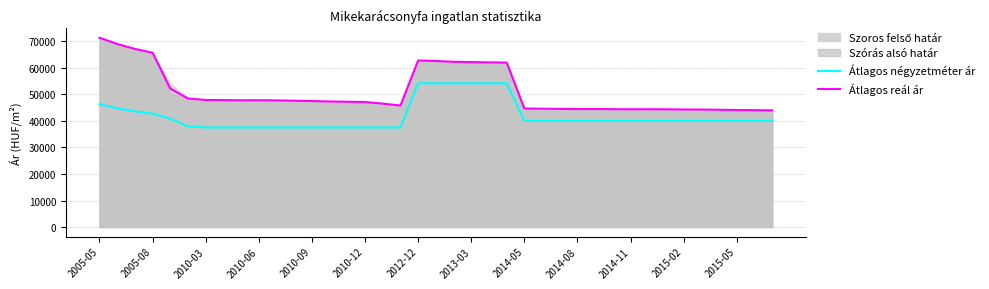

True or false: Átlagos reál ár has a value of 92365 at 2005-08.

False